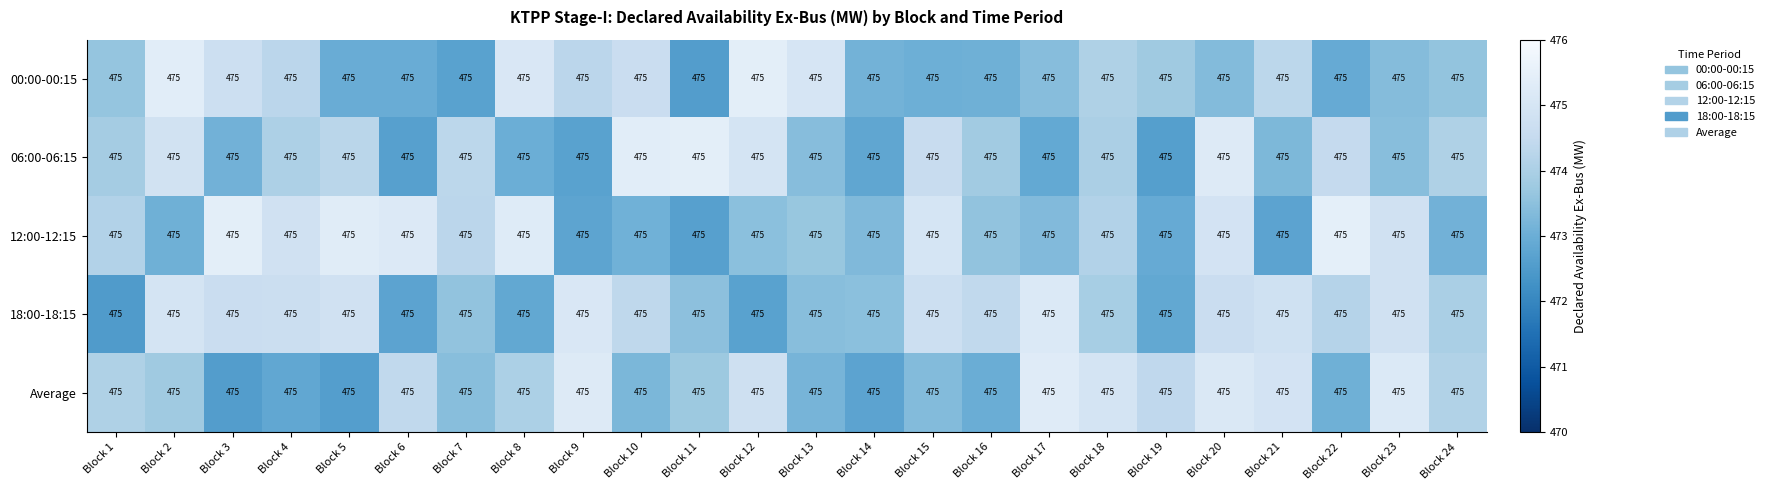

What is the maximum value shown in the chart?

475.5